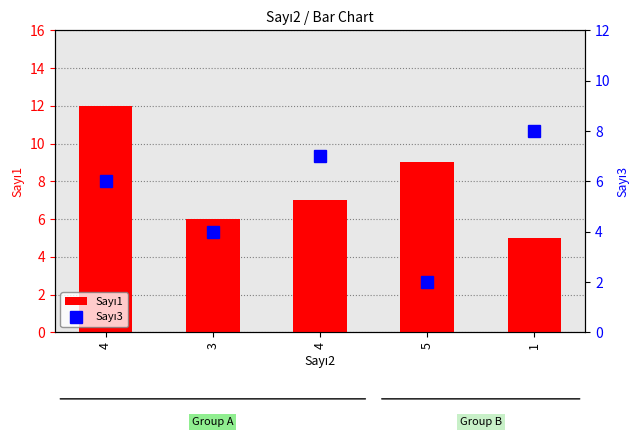

True or false: Sayı1 has a value of 4 at 3.

False